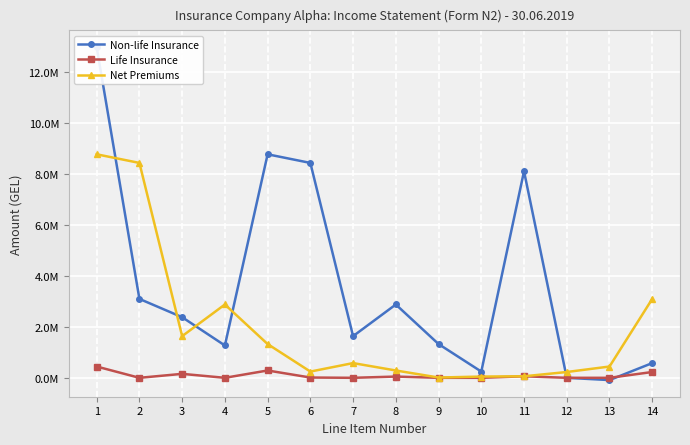

What is the difference between the maximum and minimum values in the Non-life Insurance series?

13077527.0